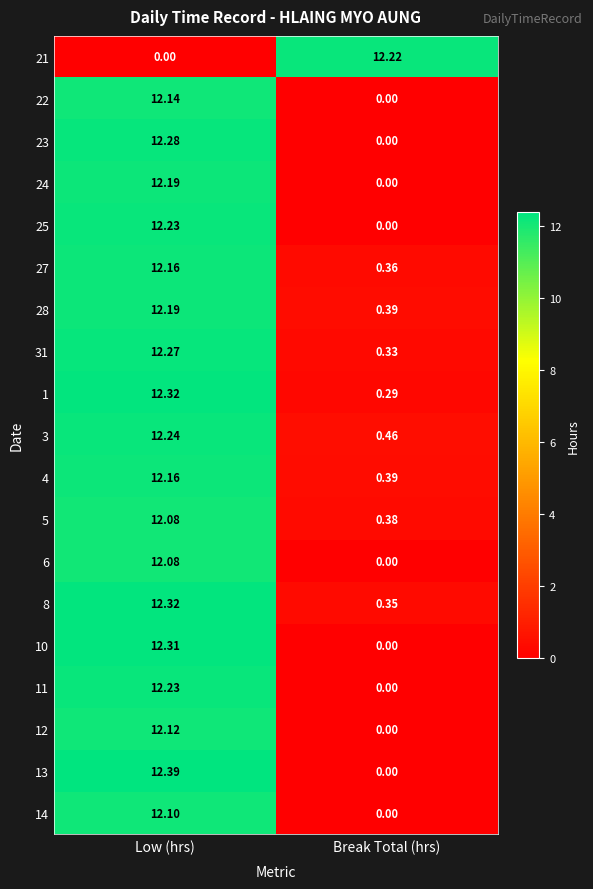

Where does the 1 series first go above 12?

Low (hrs)